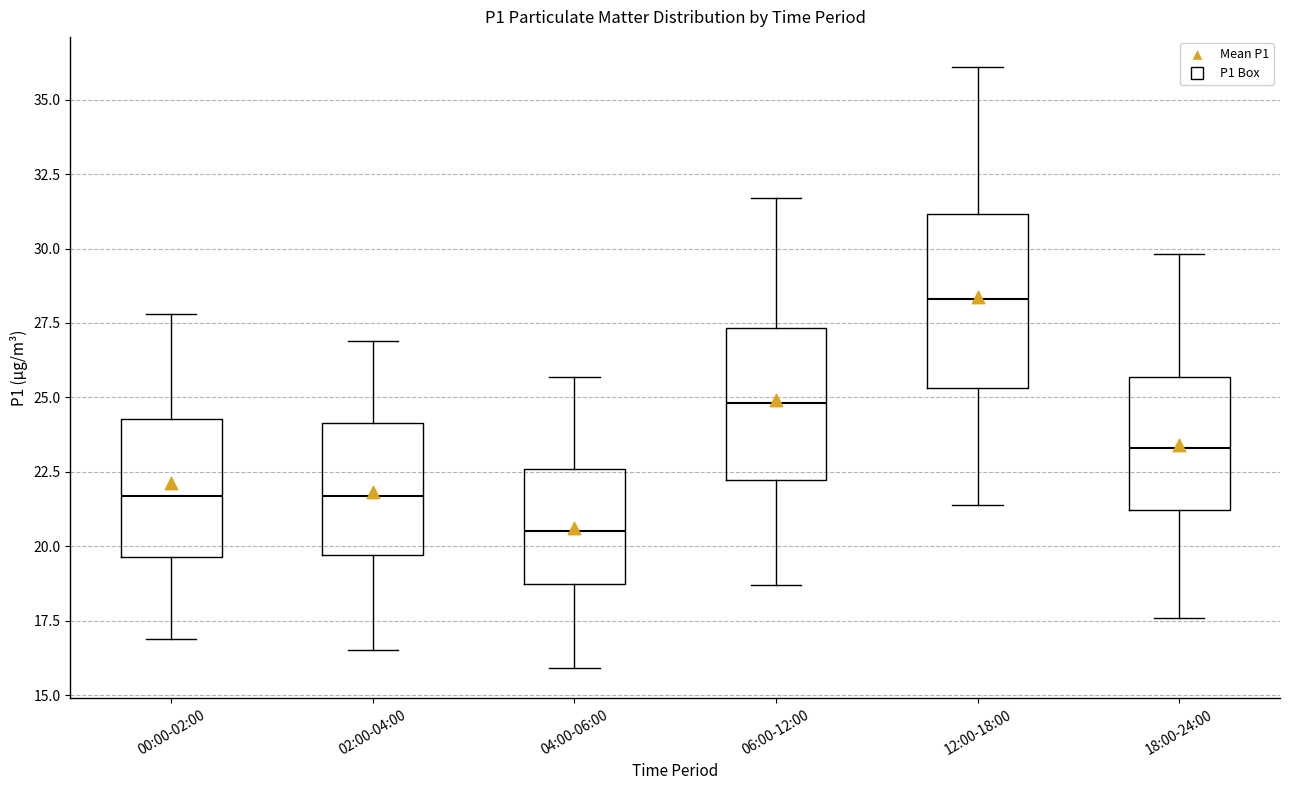

Which box has the highest median line?

12:00-18:00